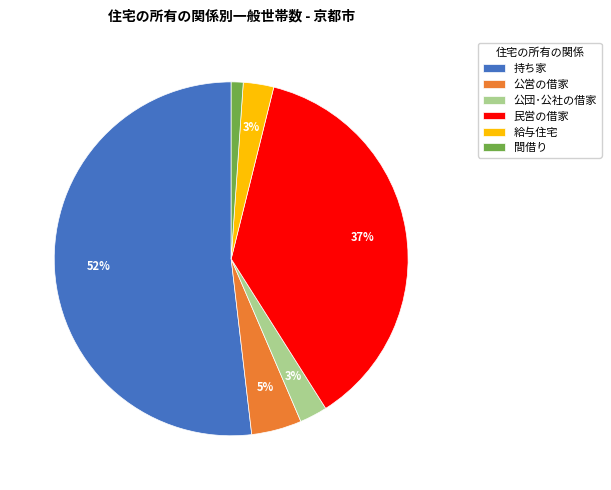

Which has a higher value, 間借り or 公団･公社の借家?

公団･公社の借家